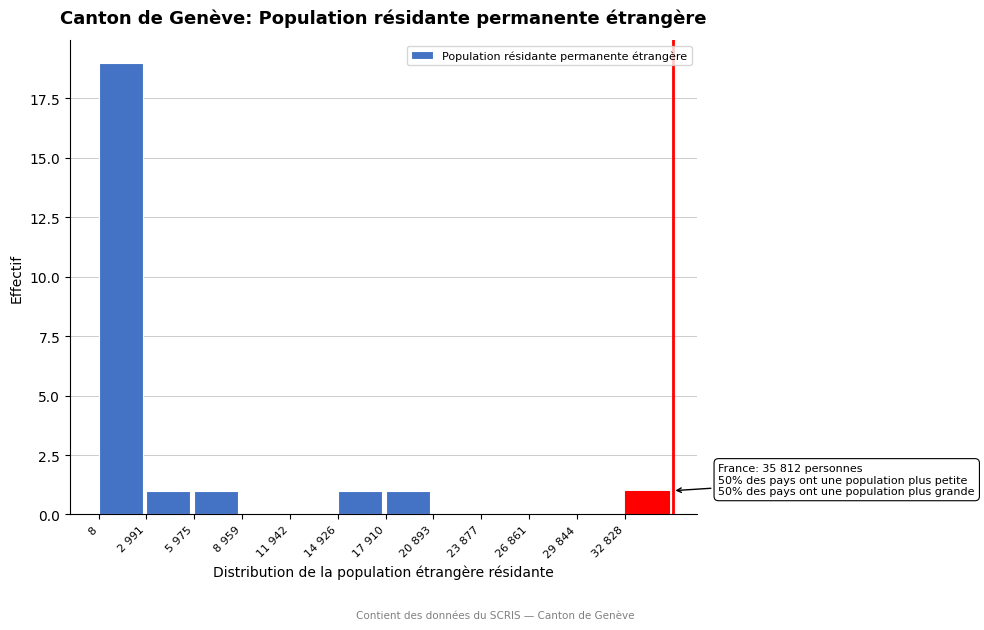

Reading left to right, transcribe all the data shown in this chart.

8=19	2 991=1	5 975=1	8 959=0	11 942=0	14 926=1	17 910=1	20 893=0	23 877=0	26 861=0	29 844=0	32 828=1